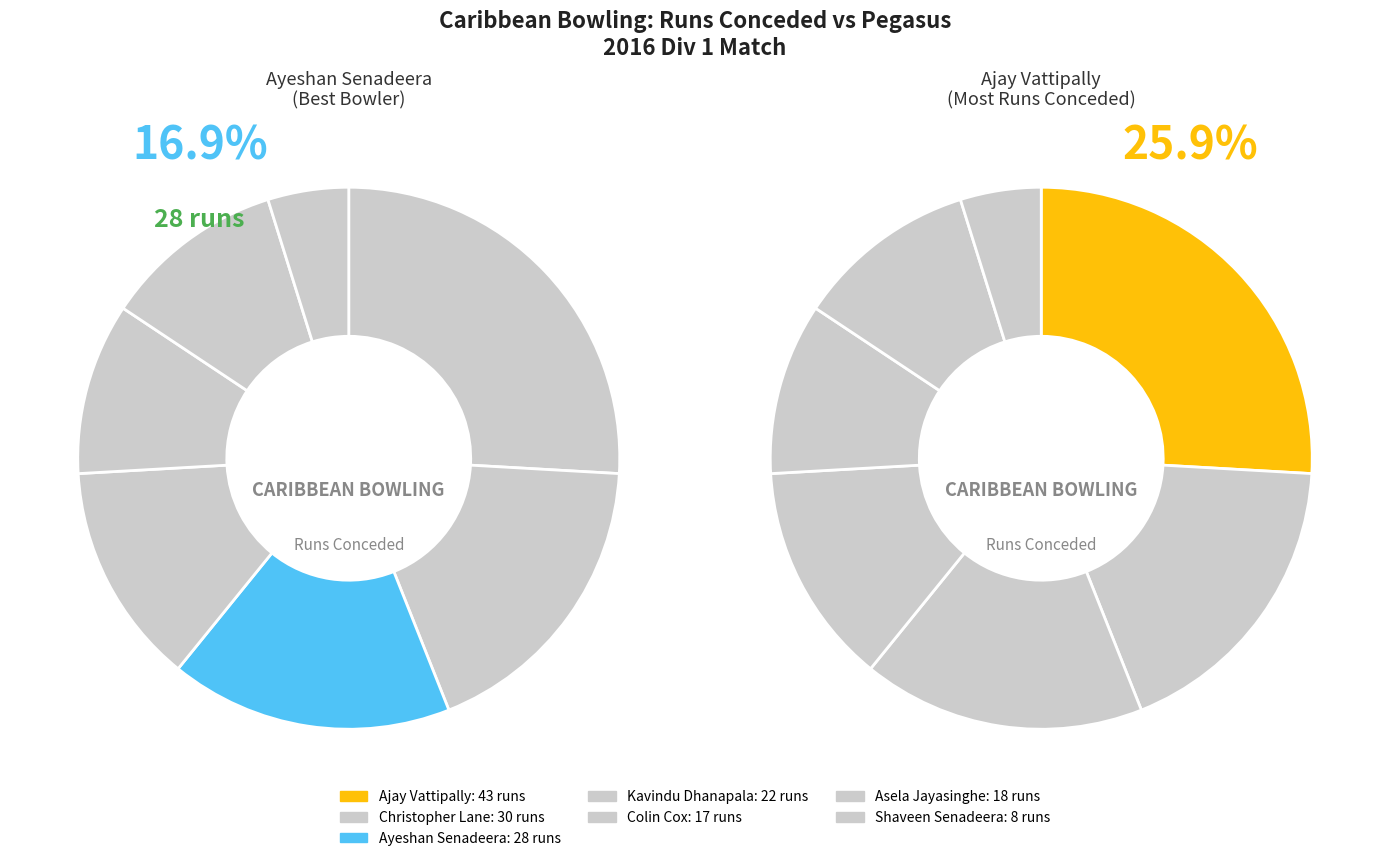

Count the number of slices in the pie.

7